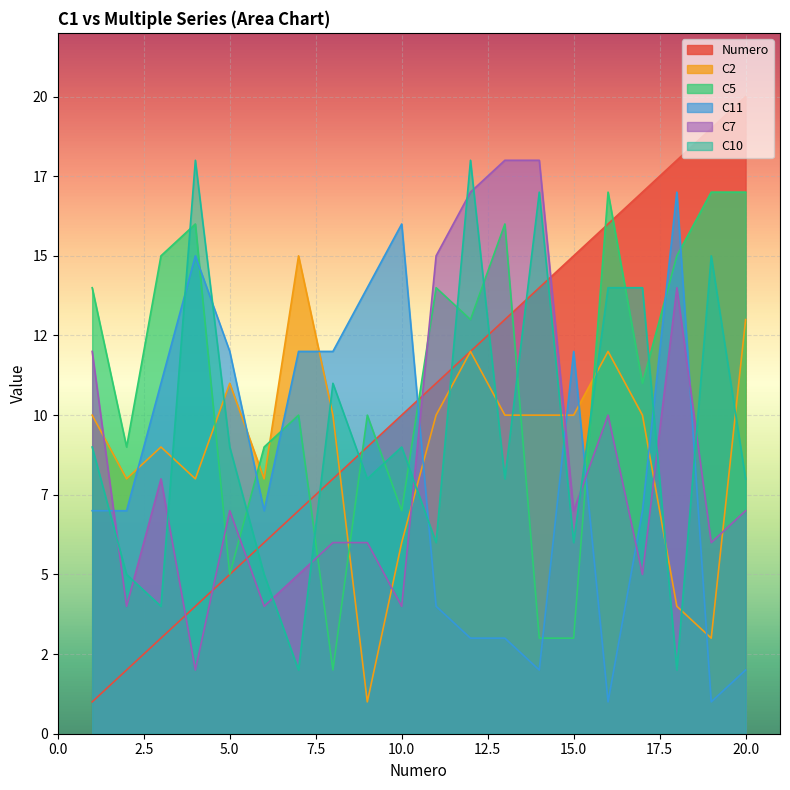

List the labels in order of C7 value, largest first.

13, 14, 12, 11, 18, 1, 16, 3, 5, 15, 20, 8, 9, 19, 7, 17, 2, 6, 10, 4